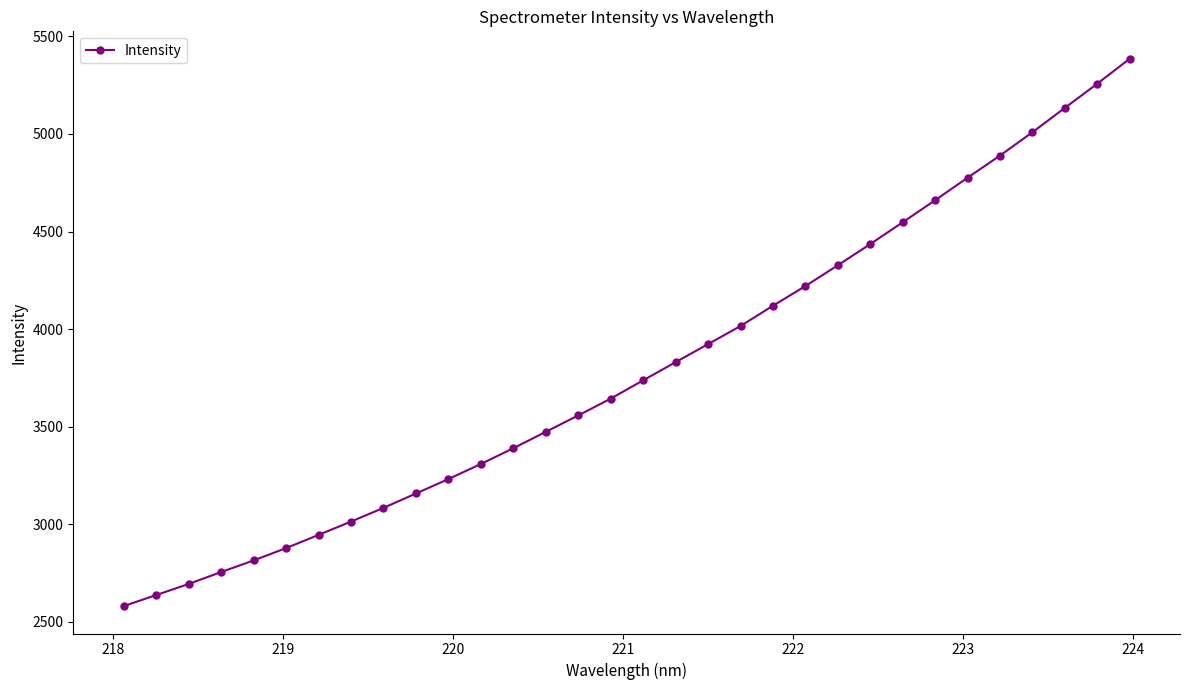

True or false: the data has more than 2 interior local peaks.

False